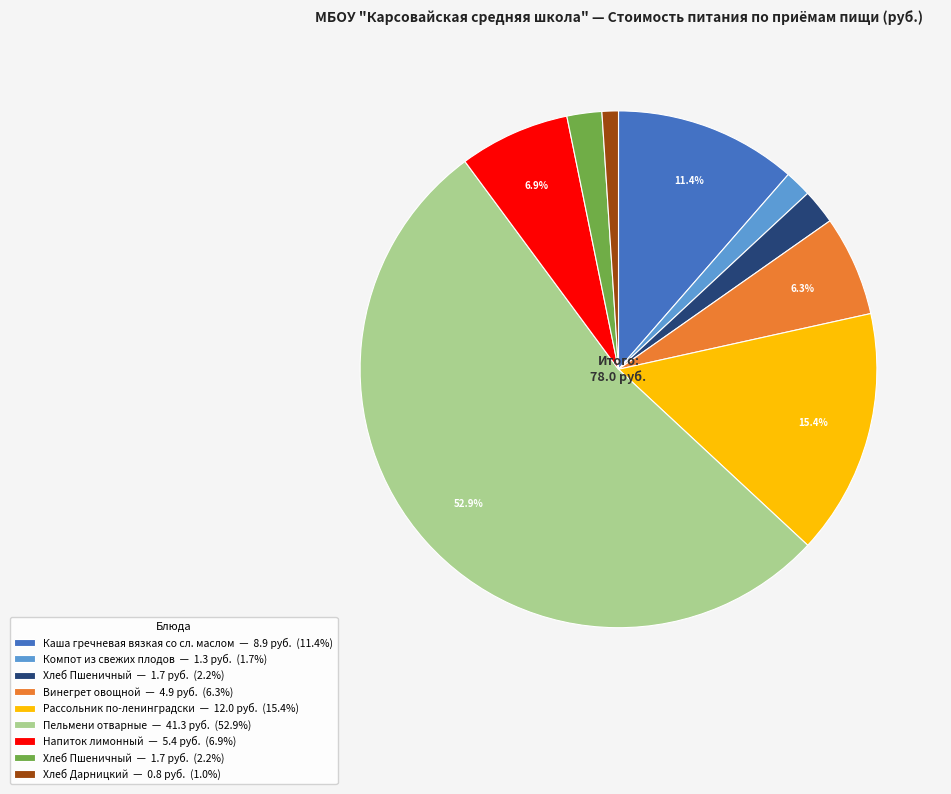

Is there a majority slice in this chart?

Yes